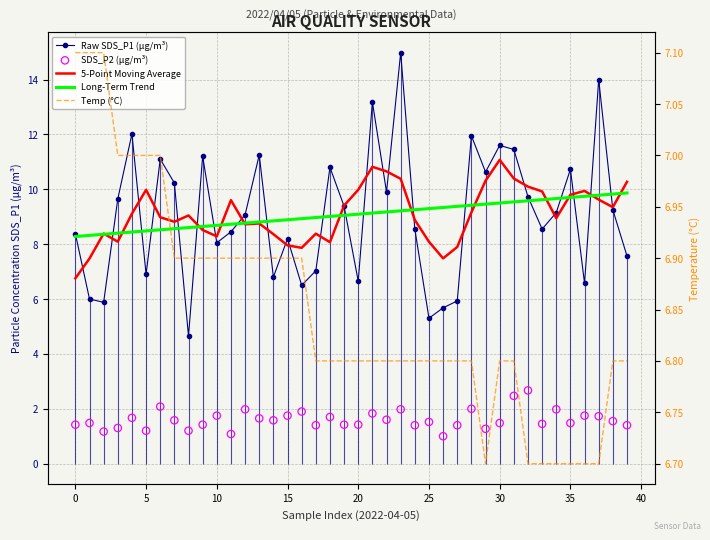

Which series has the largest total across all categories?

5-Point Moving Average